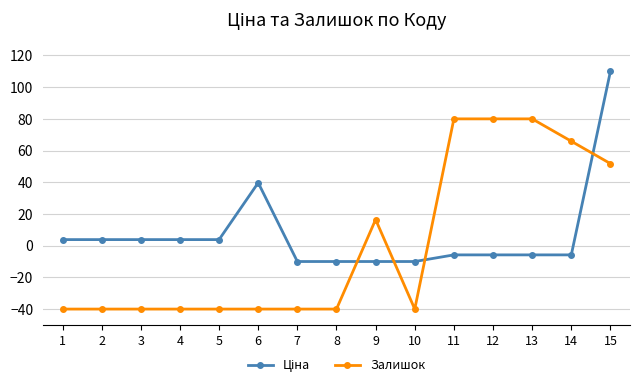

At which category is the sum across all series the highest?

15